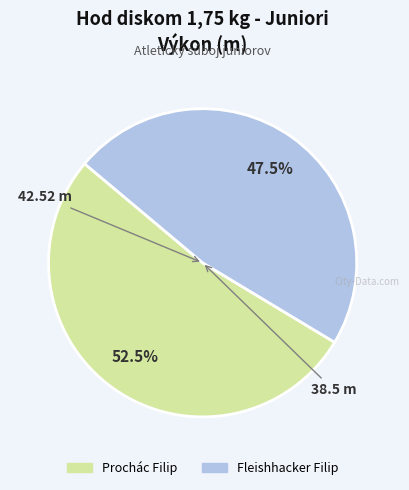

What percentage is NOT represented by Prochác Filip?

47.5%